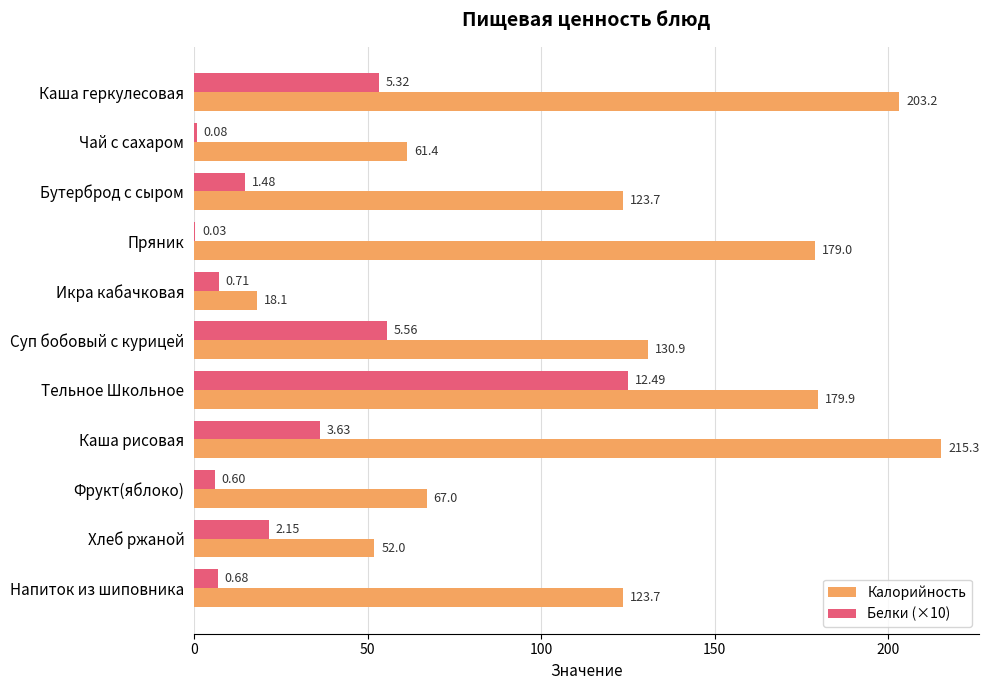

Which category has the highest value in the Белки (×10) series?

Тельное Школьное